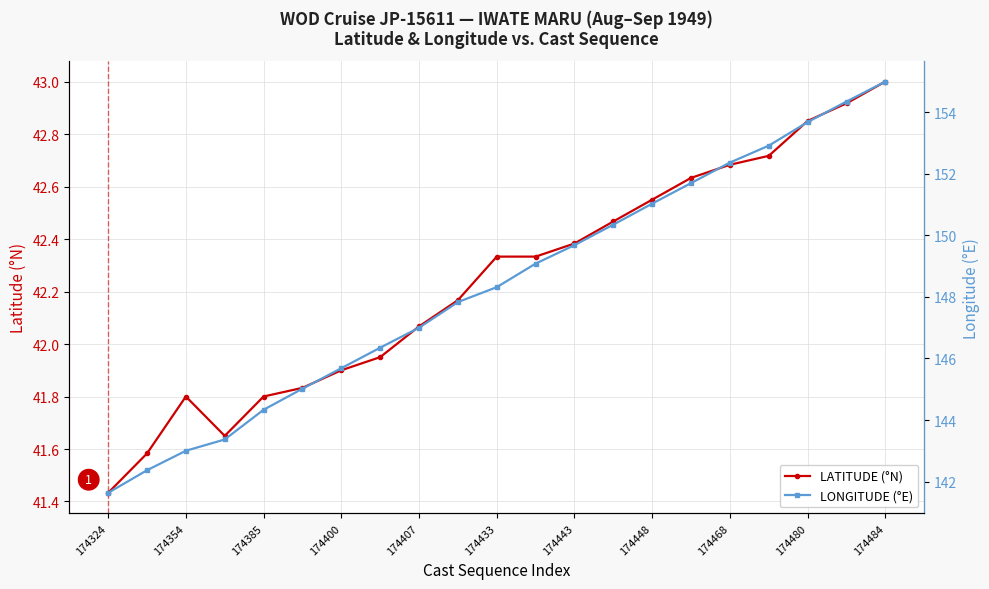

What is the difference between the second highest and second lowest values in the LATITUDE (°N) series?

1.3